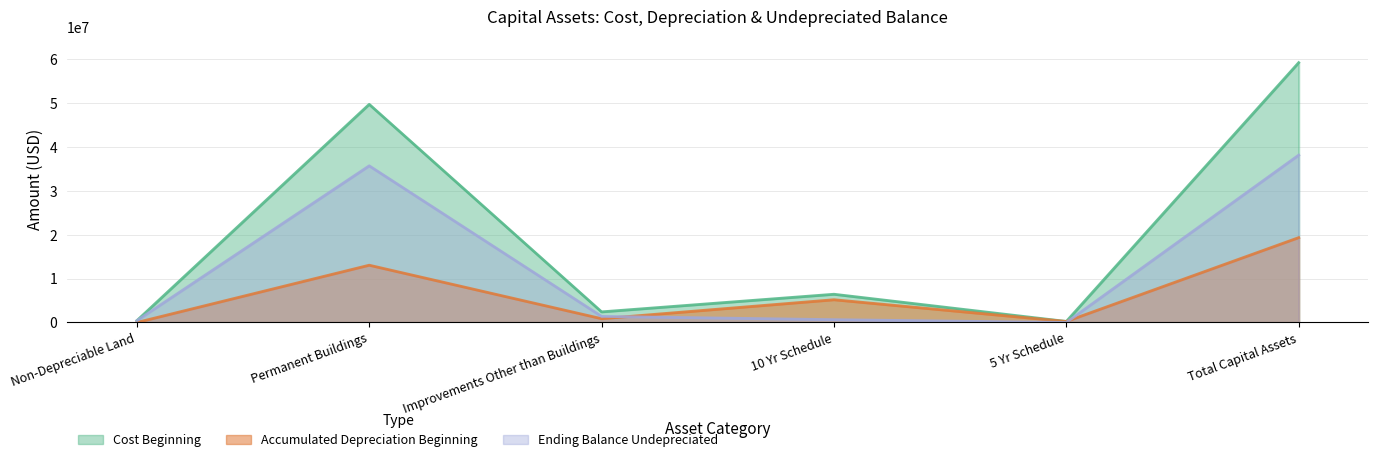

Which series has the largest range (max minus min)?

Cost Beginning